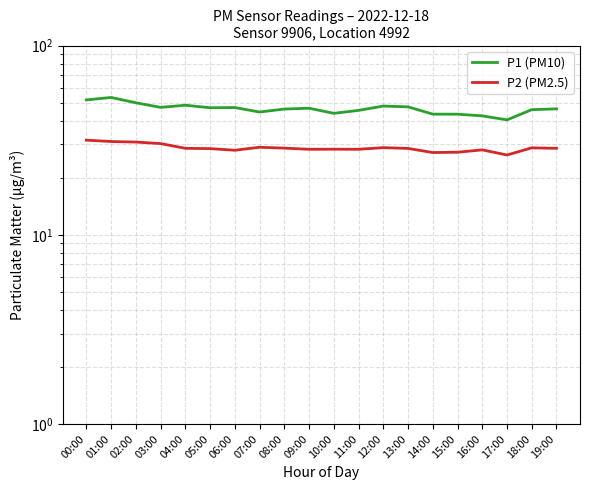

Rank the series by their maximum value, from lowest to highest.

P2 (PM2.5), P1 (PM10)